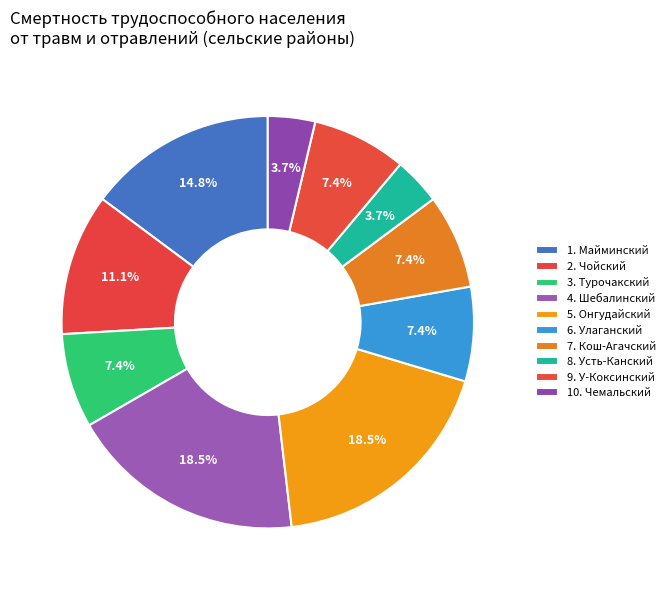

To the nearest percent, what portion does 8. Усть-Канский represent?

4%